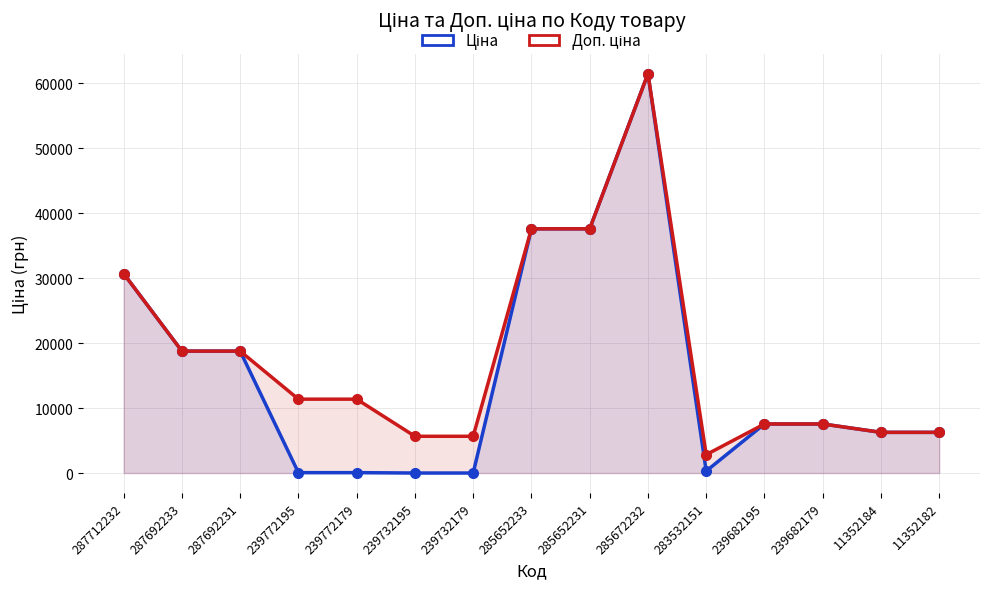

What is the smallest value displayed?

57.0